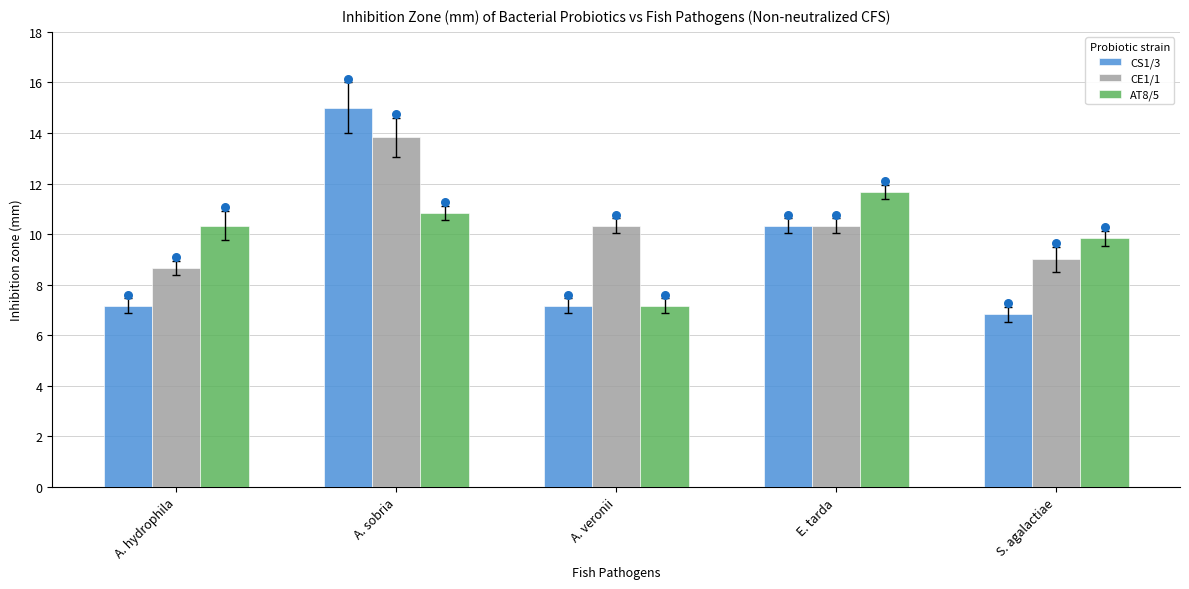

Is the value of CE1/1 at A. sobria greater than the value of AT8/5 at A. veronii?

Yes